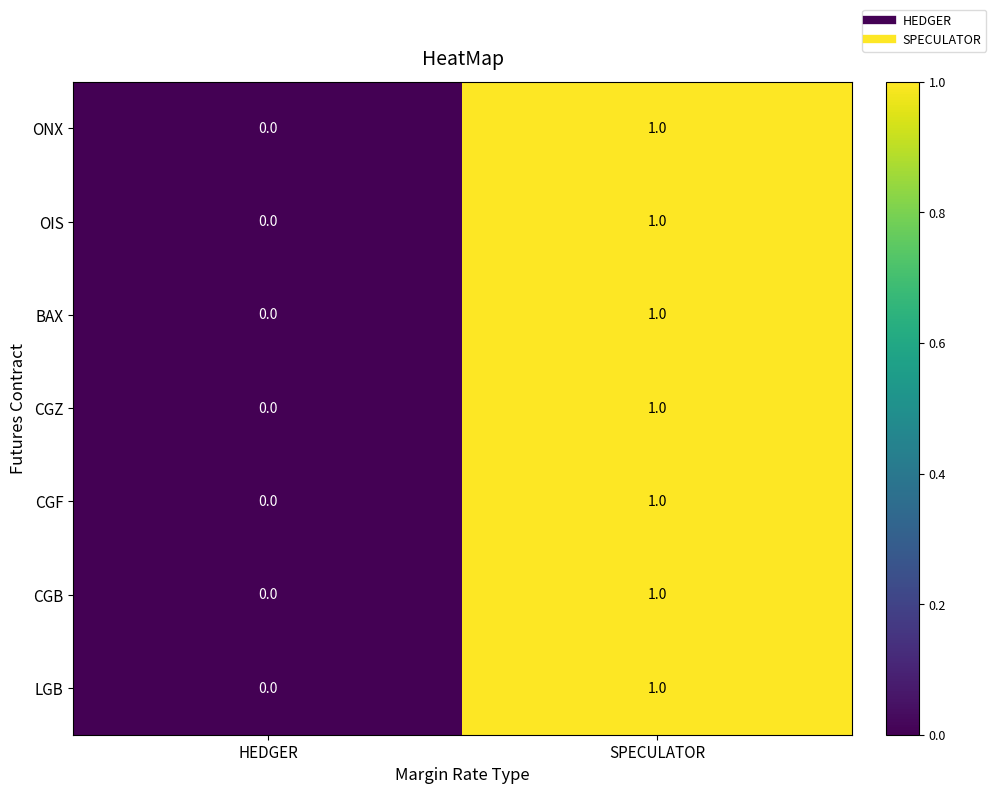

The CGB series shows 1 at SPECULATOR. True or false?

True